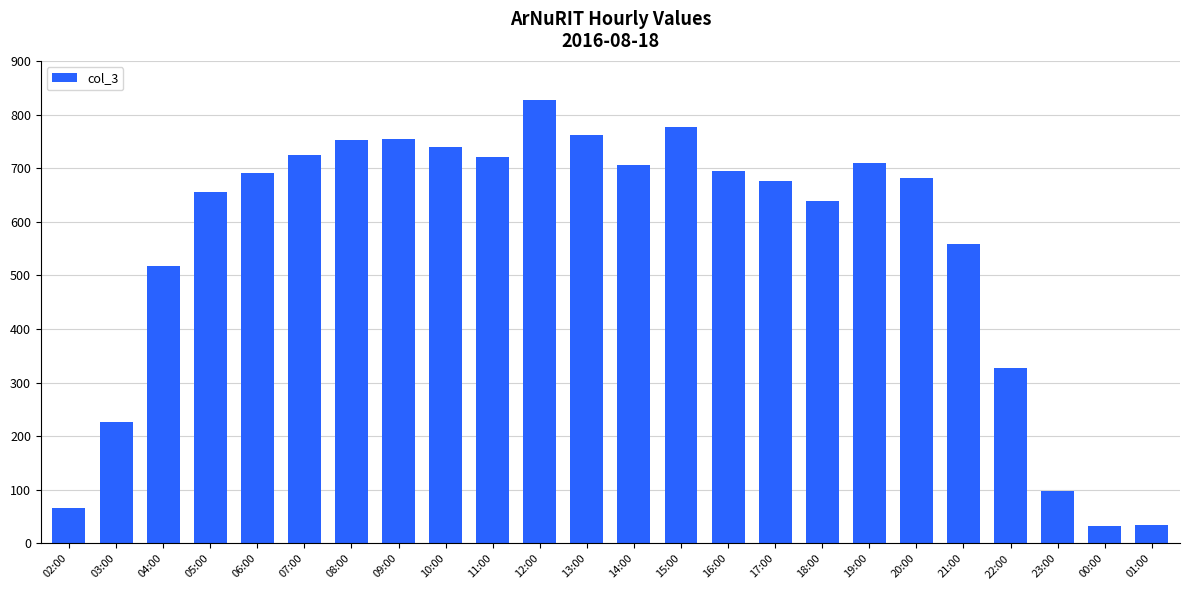

Approximately how many times larger is the value at 21:00 compared to 10:00?

0.8